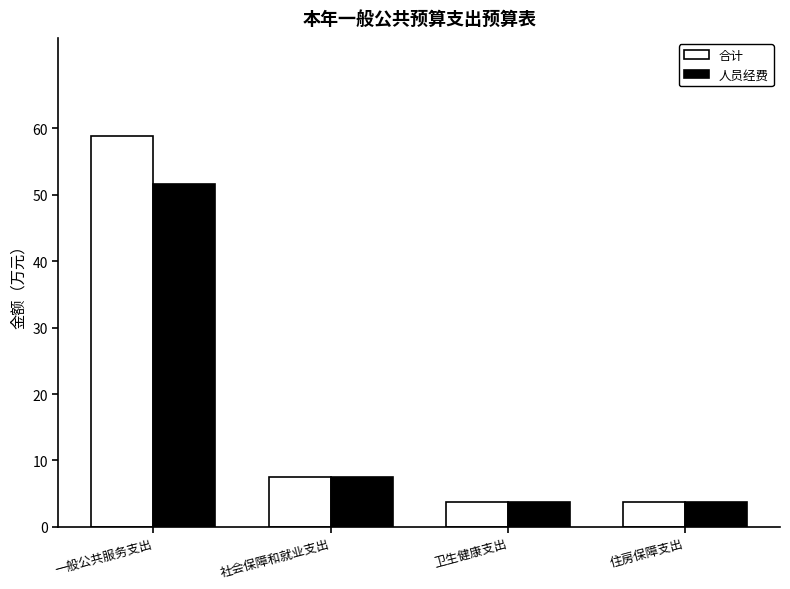

Rank the series at 一般公共服务支出 from lowest to highest value.

人员经费, 合计